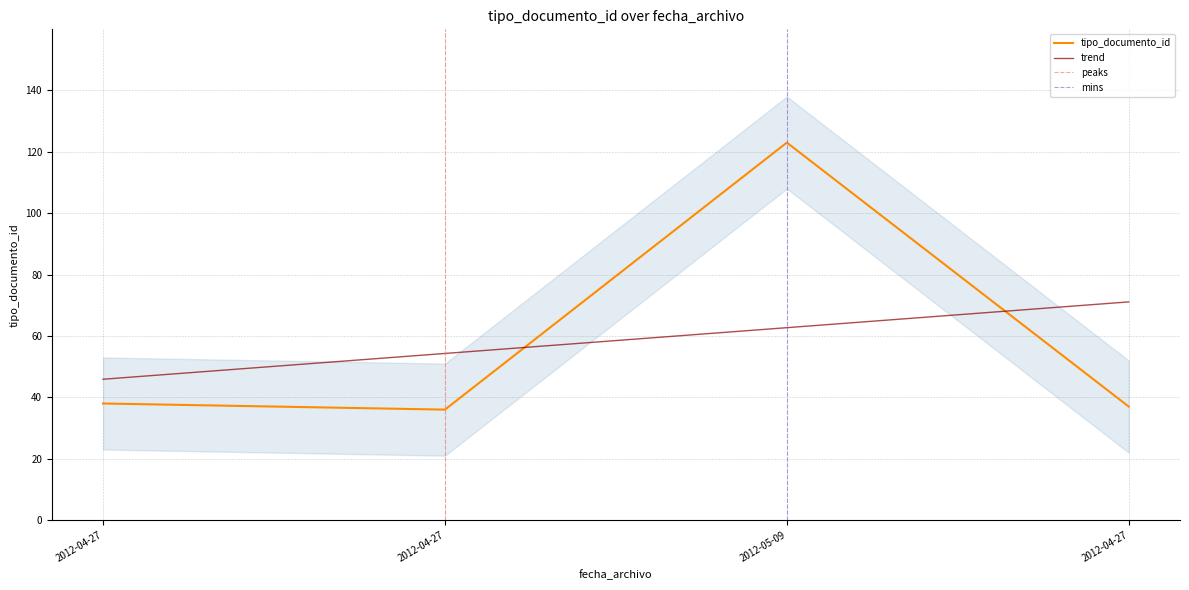

Reading left to right, list all the values displayed in this chart.

38	36	123	37